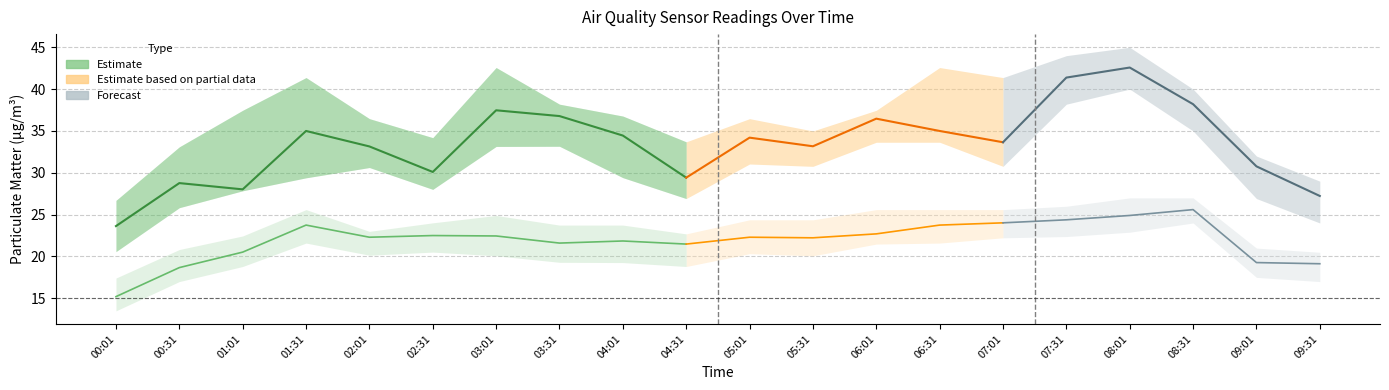

What is the value of the SDS_P2 point at the 16th from the left?

24.4